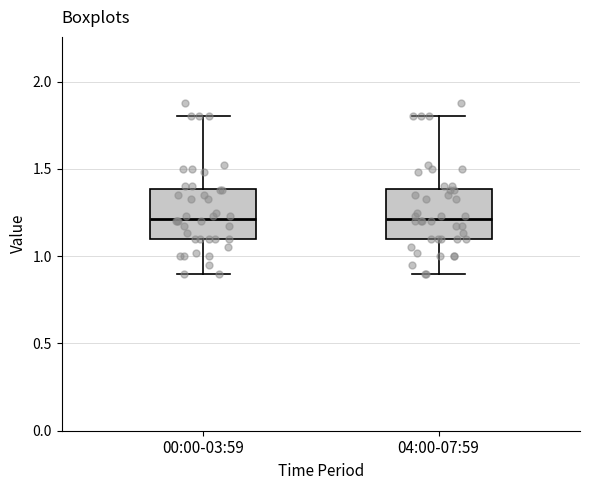

Where does the median line of the box for 04:00-07:59 sit on the y-axis? The values are not printed on the chart, so give them approximately, as read against the axis.

1.2